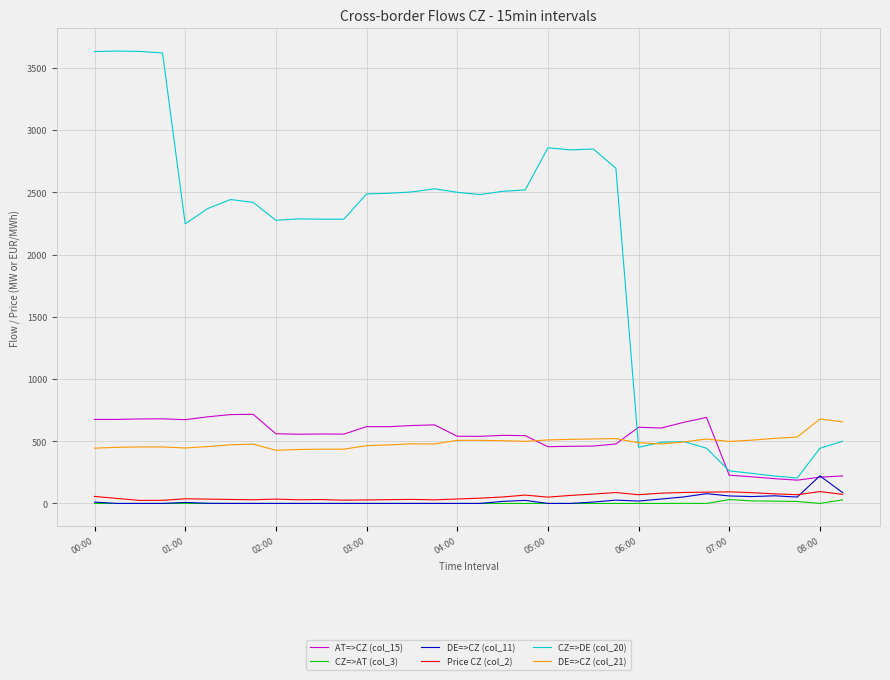

True or false: DE=>CZ (col_21) and CZ=>AT (col_3) intersect in this chart.

False